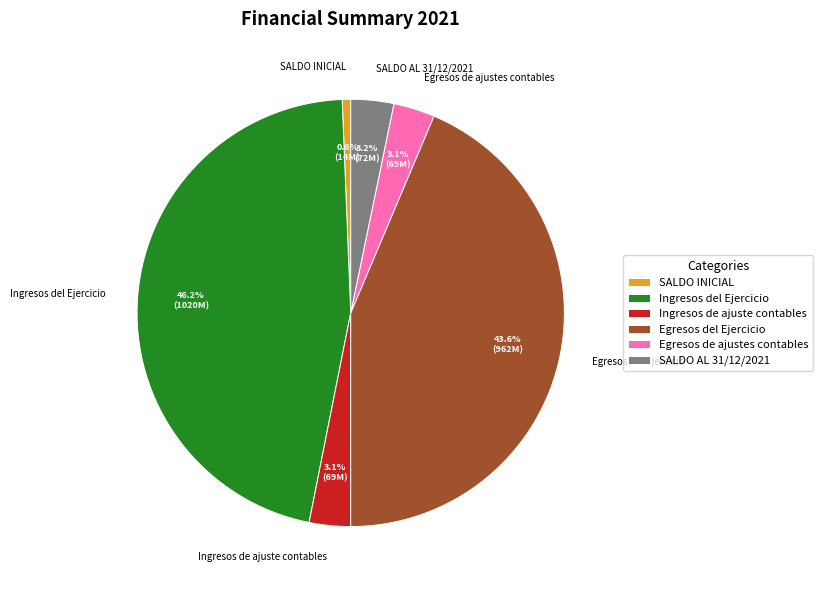

The SALDO INICIAL slice represents 11% of the pie. True or false?

False